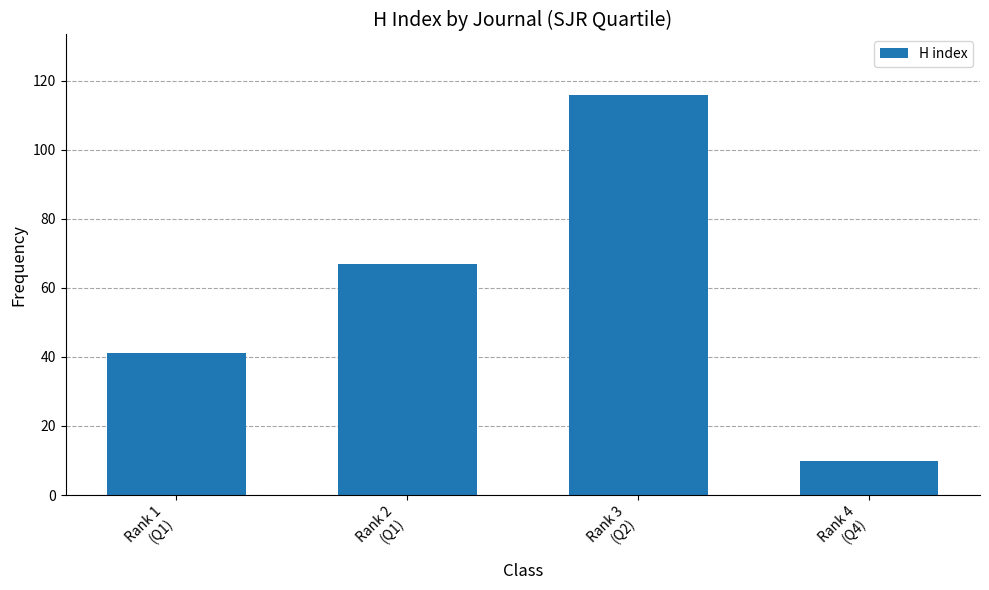

What is the sum of the values at Rank 2
(Q1) and Rank 4
(Q4)?

77